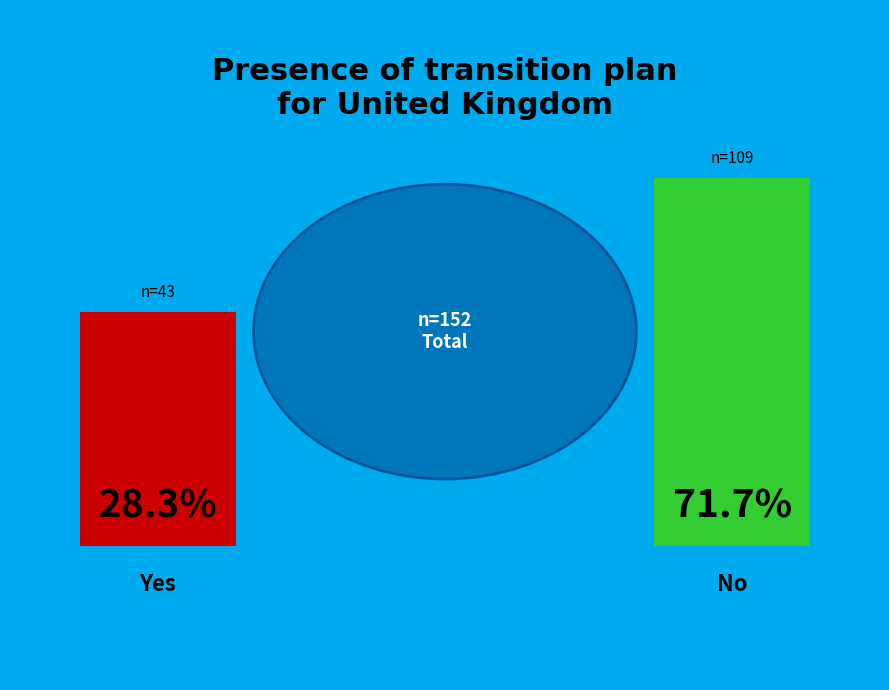

What is the largest slice in the pie chart?

No